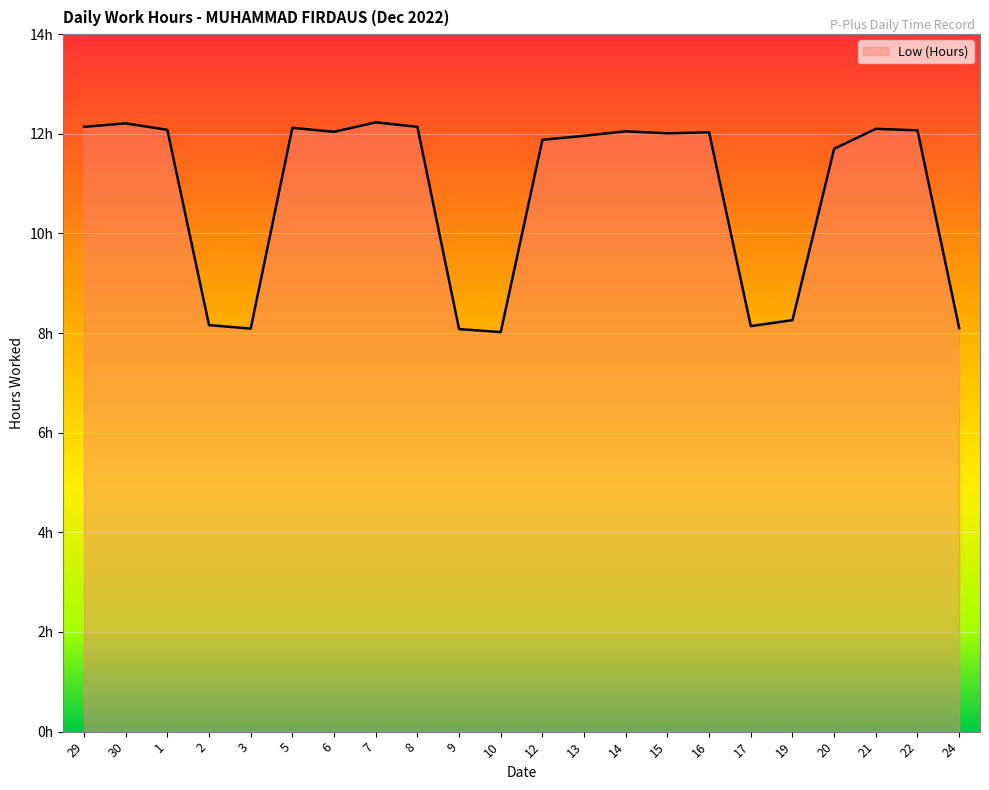

What is the ratio of the value at 10 to the value at 20?

0.7